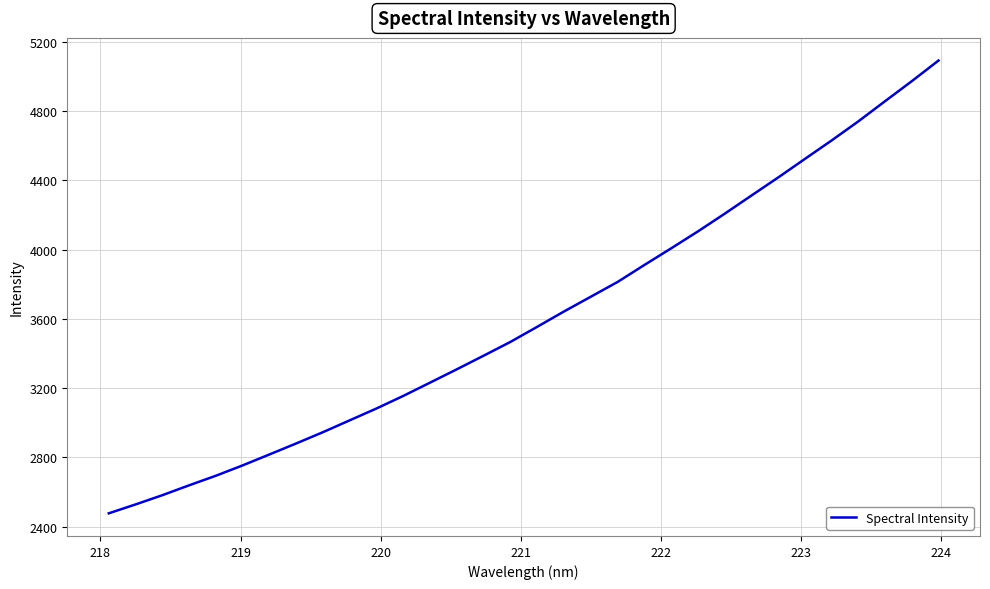

What is the maximum value shown in the chart?

5092.1